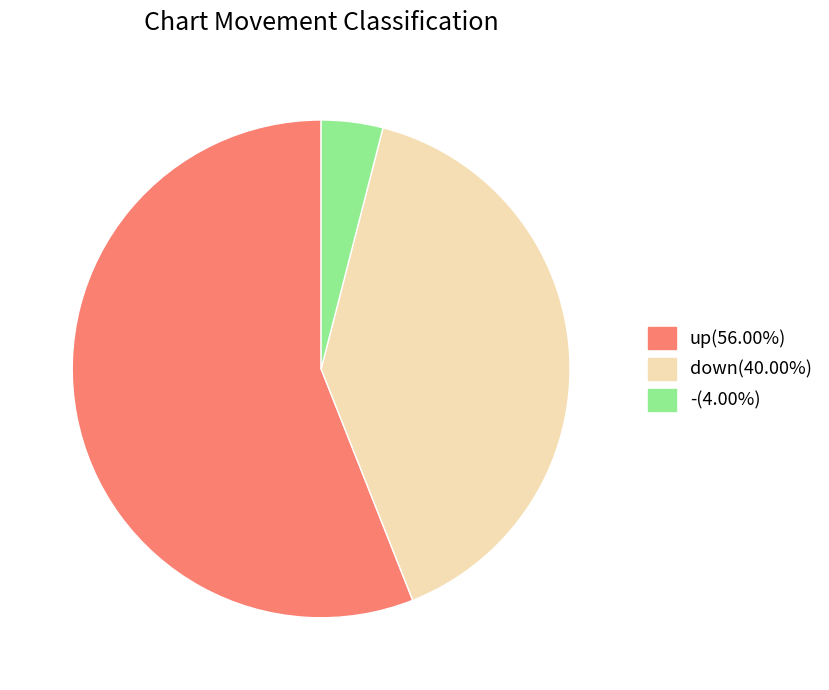

How many slices are in this pie chart?

3